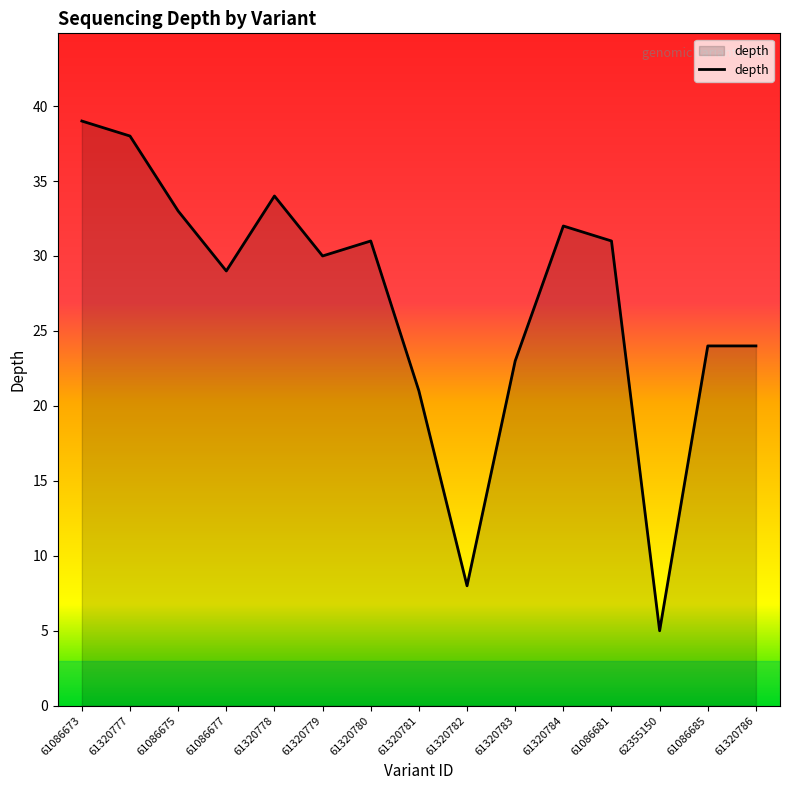

Read the value at 61320781.

21